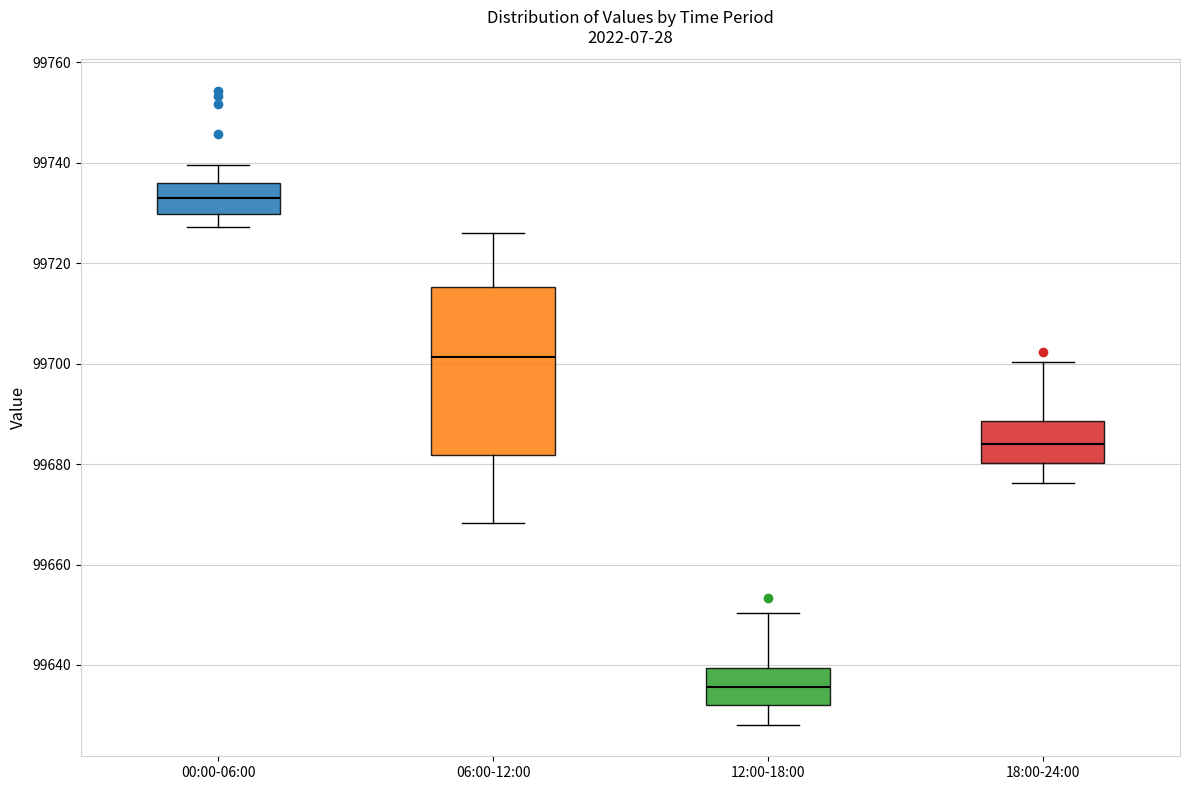

Which box has the lowest median line?

12:00-18:00